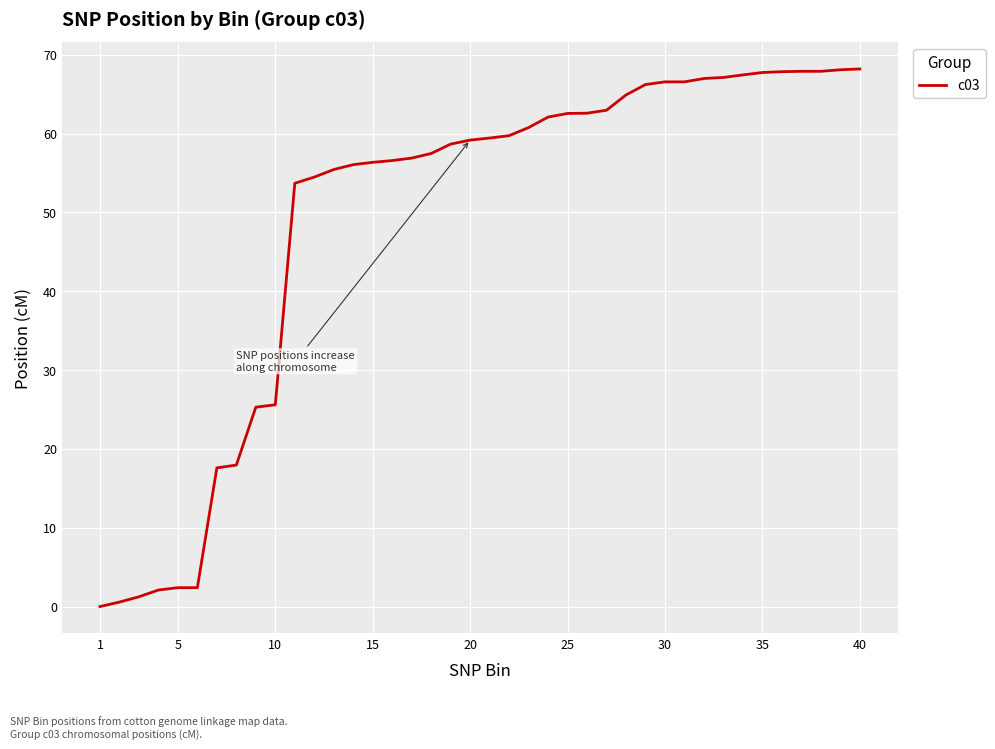

What is the greatest value displayed?

68.2